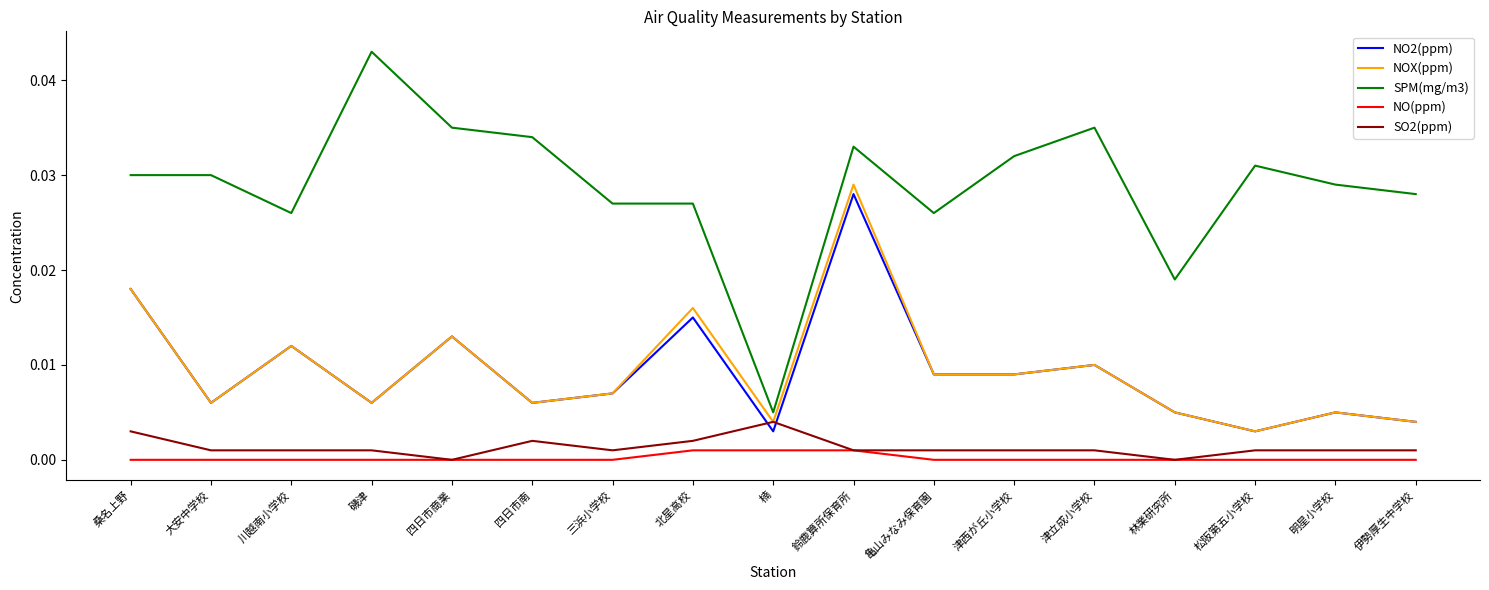

True or false: SPM(mg/m3) has a value of 0.0 at 明星小学校.

True